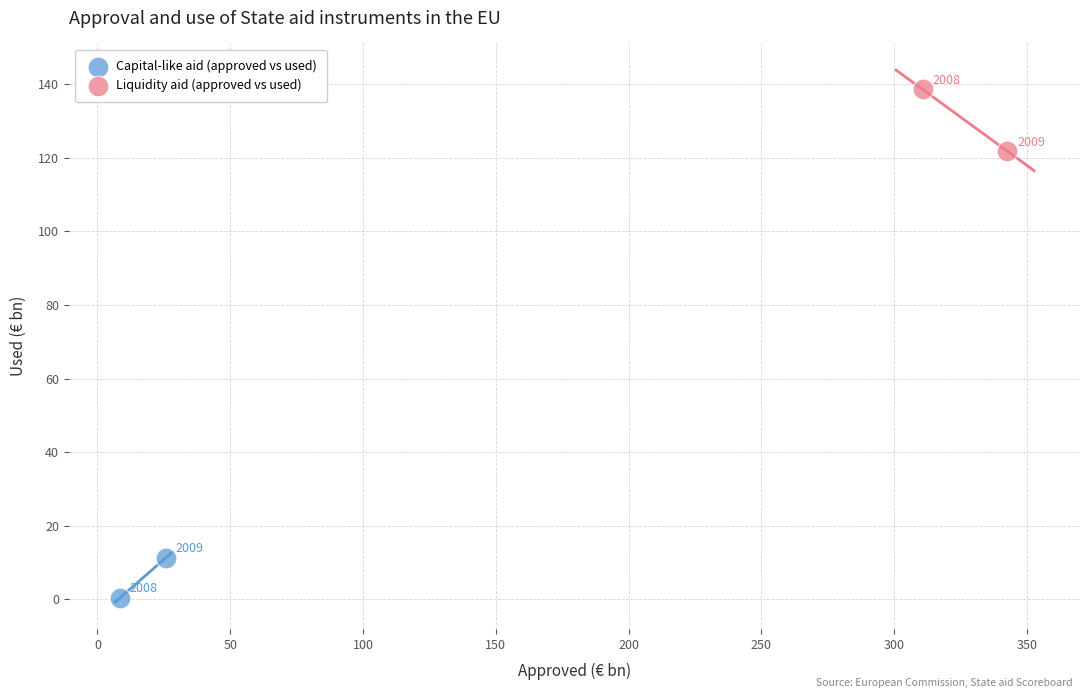

Which series contains the highest Y value?

Liquidity aid (approved vs used)